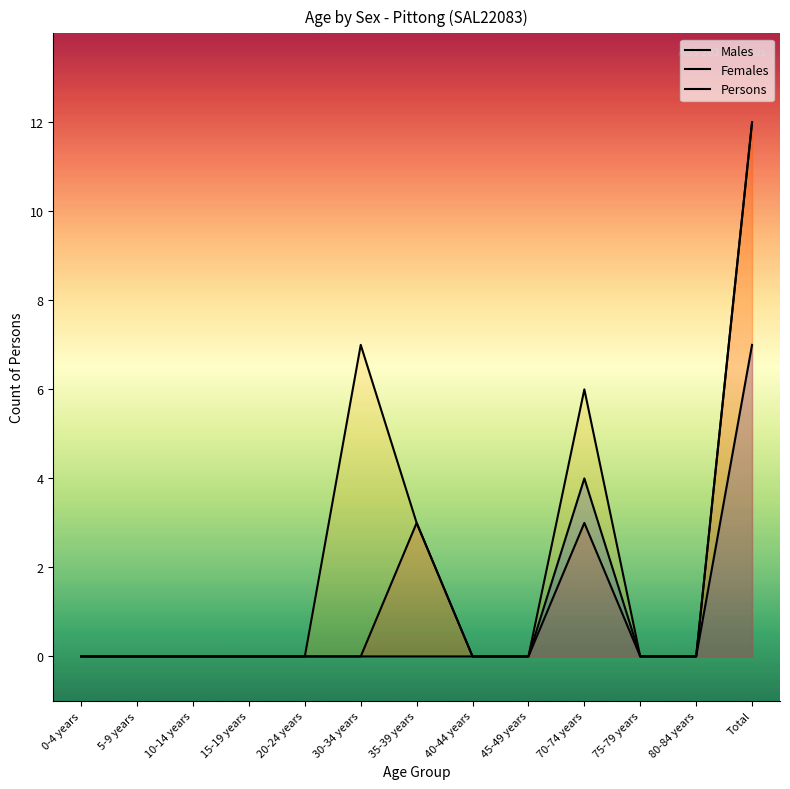

The value of Females at 80-84 years is 2. True or false?

False